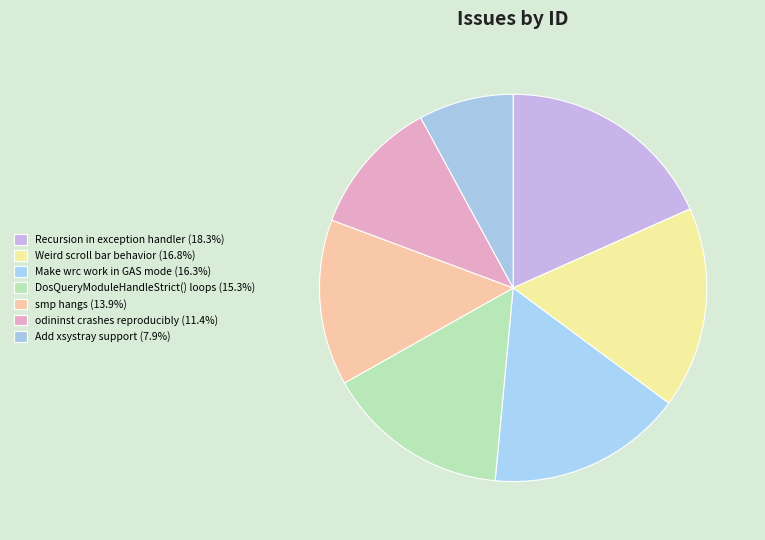

Rank the categories by value from lowest to highest.

Add xsystray support, odininst crashes reproducibly, smp hangs, DosQueryModuleHandleStrict() loops, Make wrc work in GAS mode, Weird scroll bar behavior, Recursion in exception handler